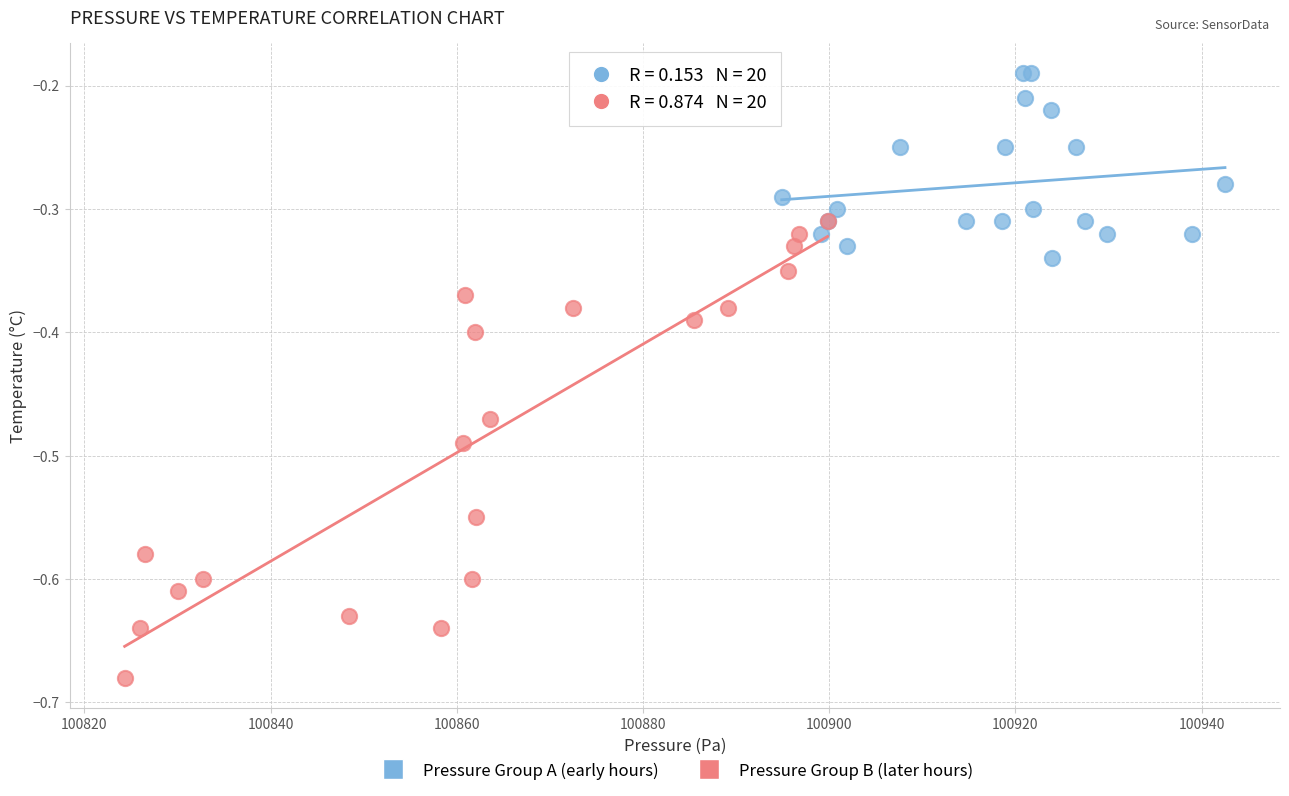

Which series contains the highest Y value?

Pressure Group A (early hours)